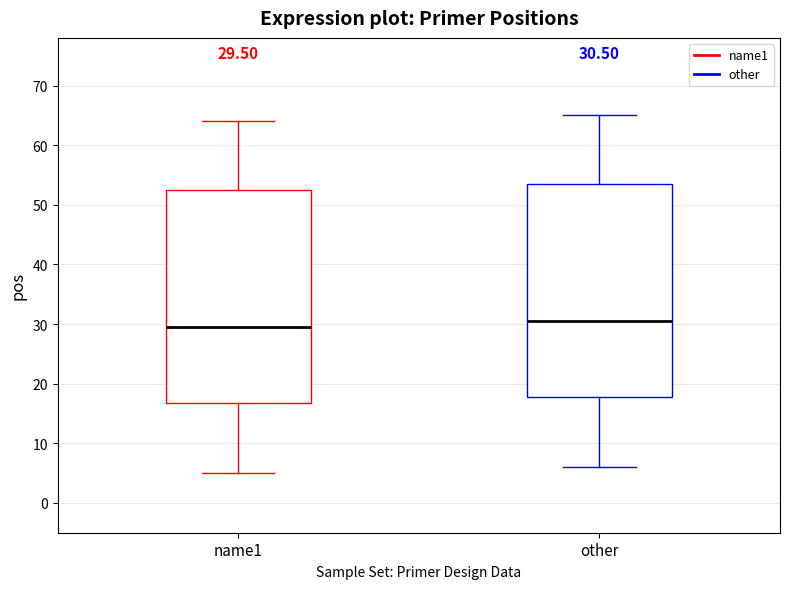

Which box's median line is the lowest?

name1